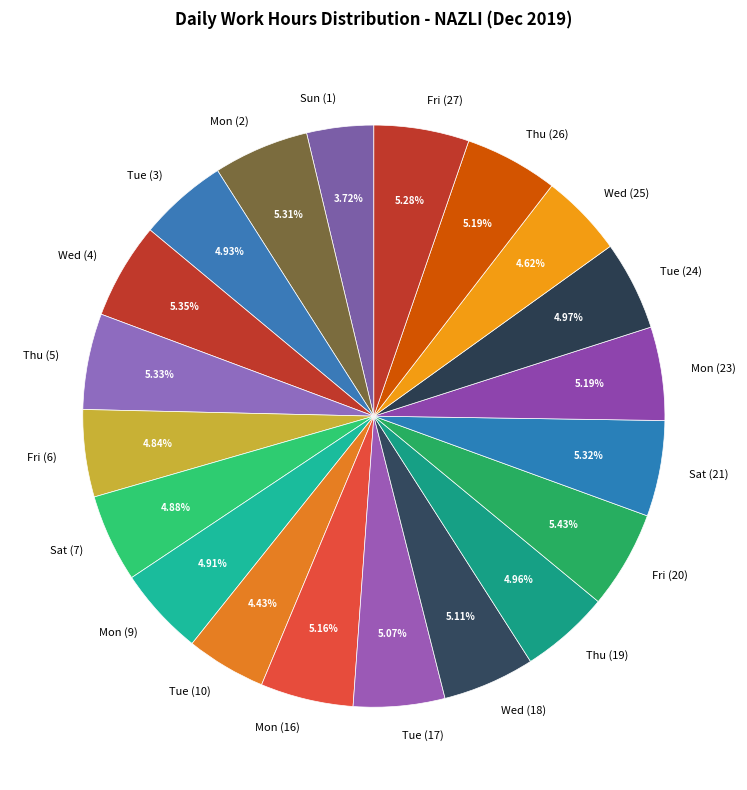

To the nearest percent, what is the difference between the largest and smallest slice percentages?

2%